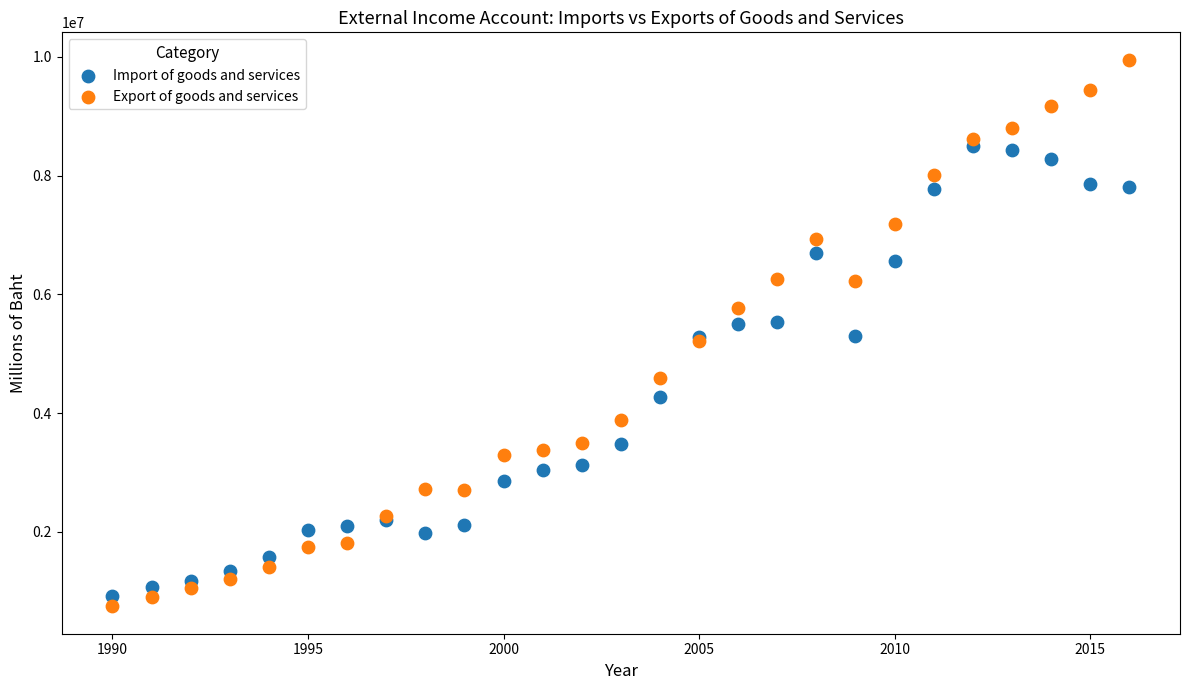

Which series contains the lowest Y value?

Export of goods and services